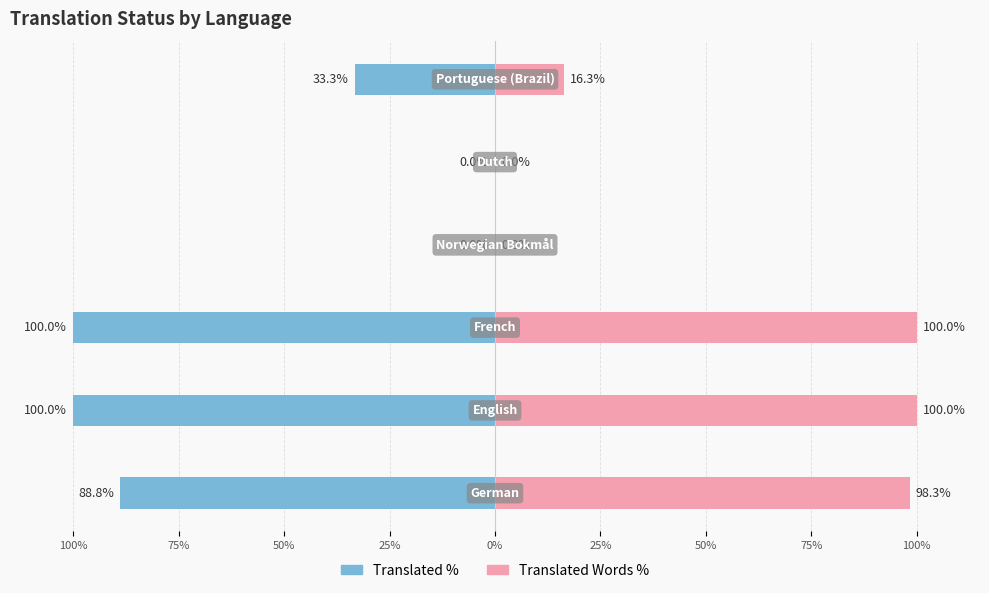

Between 100% and 75%, which series saw the biggest shift?

Translated %